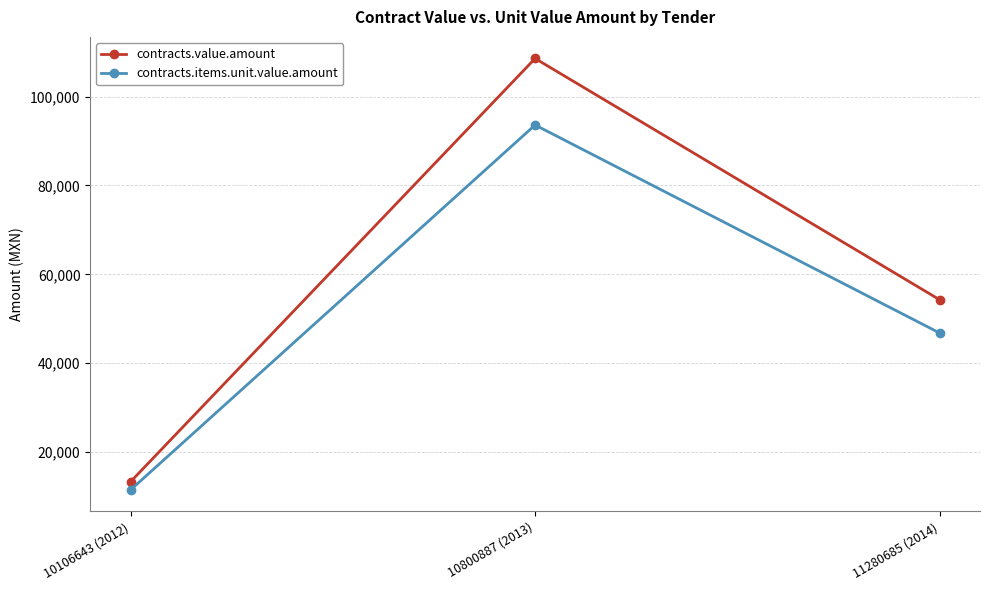

What is the average value of the contracts.items.unit.value.amount series?

50633